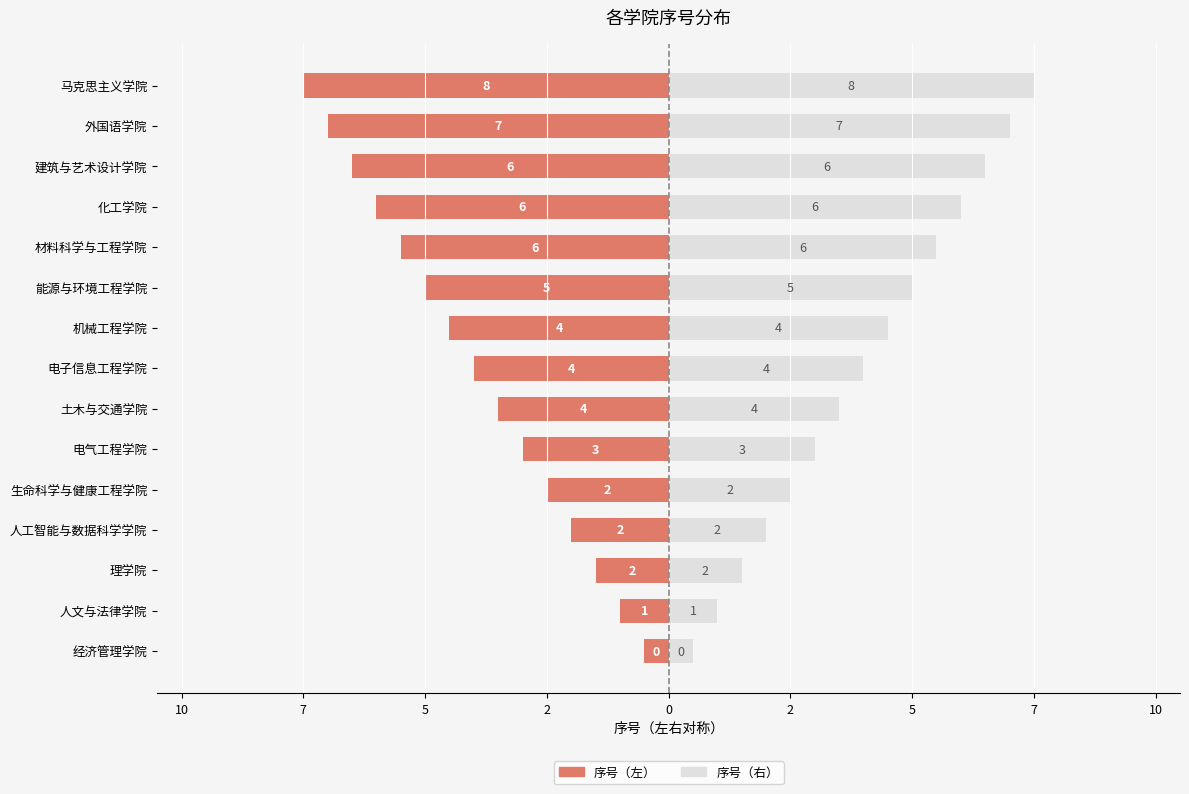

What is the maximum value shown in the chart?

7.5